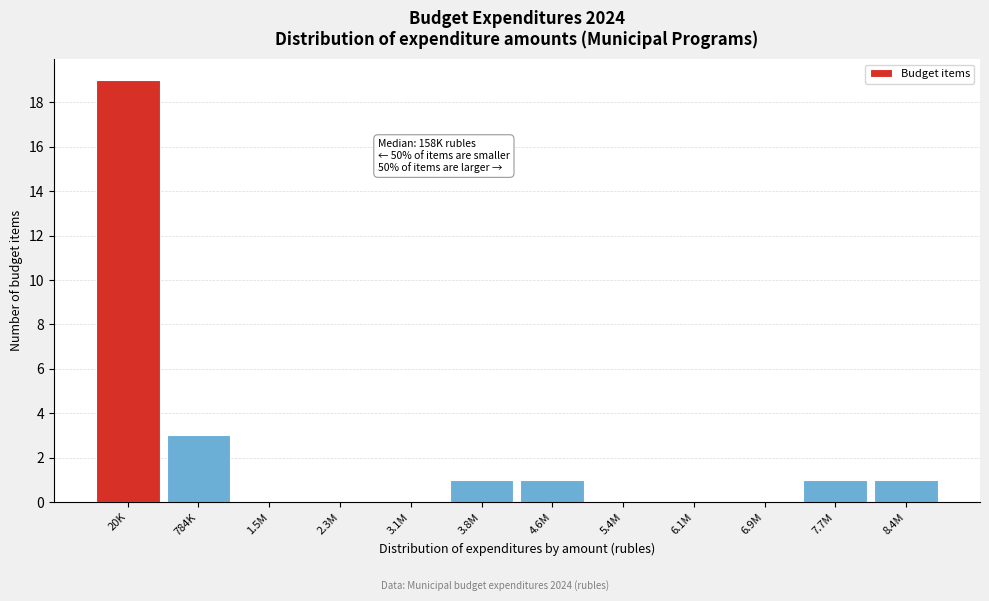

Reading left to right, what are all the values shown in this chart?

20K=19	784K=3	1.5M=0	2.3M=0	3.1M=0	3.8M=1	4.6M=1	5.4M=0	6.1M=0	6.9M=0	7.7M=1	8.4M=1